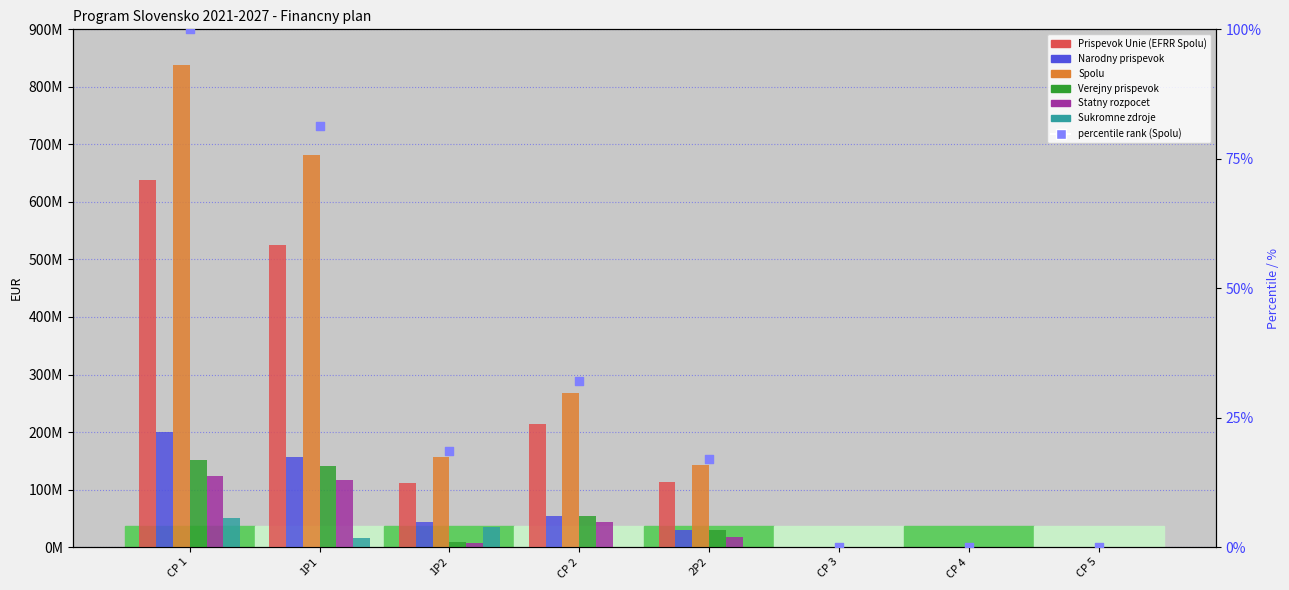

Which series has the largest total across all categories?

Spolu